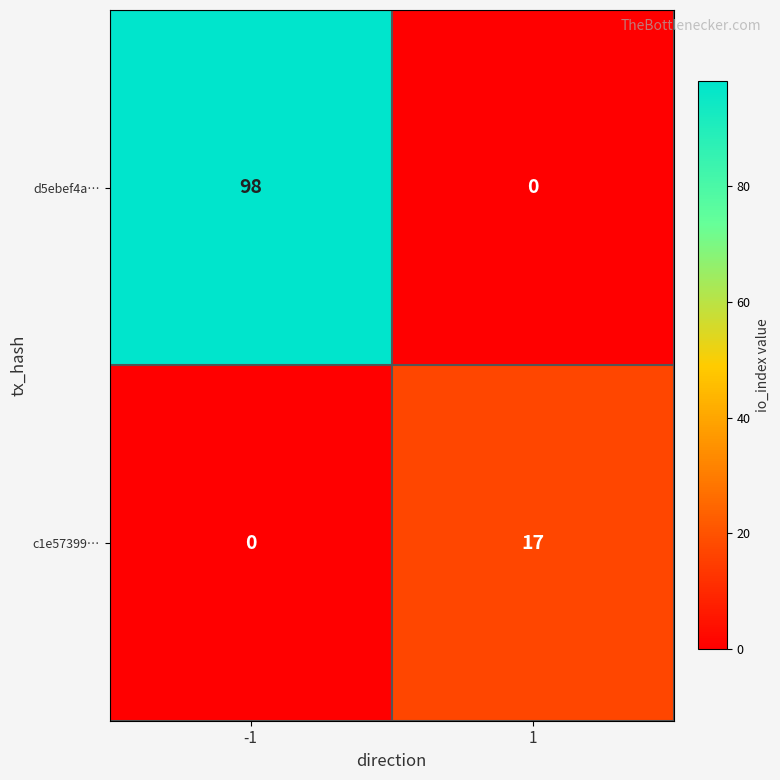

What is the maximum value shown in the chart?

98